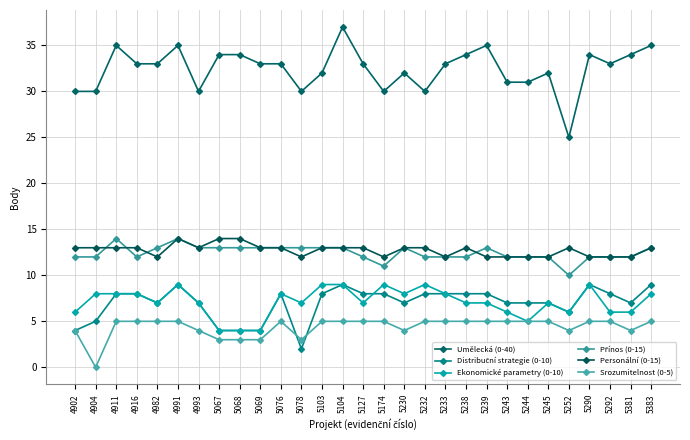

In Srozumitelnost (0-5), how many points are higher than both neighbors (excluding endpoints)?

1